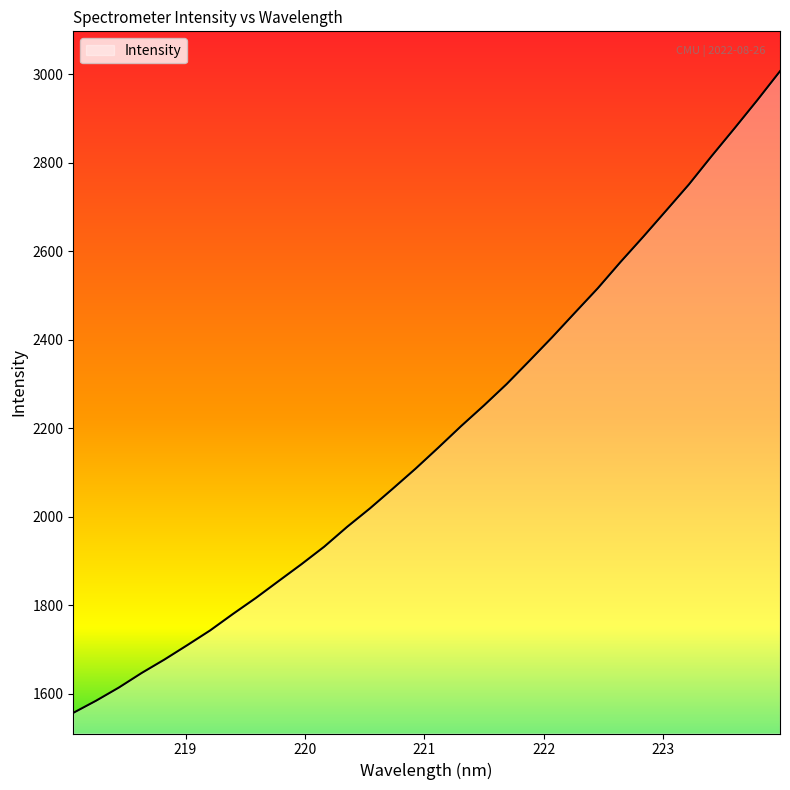

How many lines are shown in the chart?

1